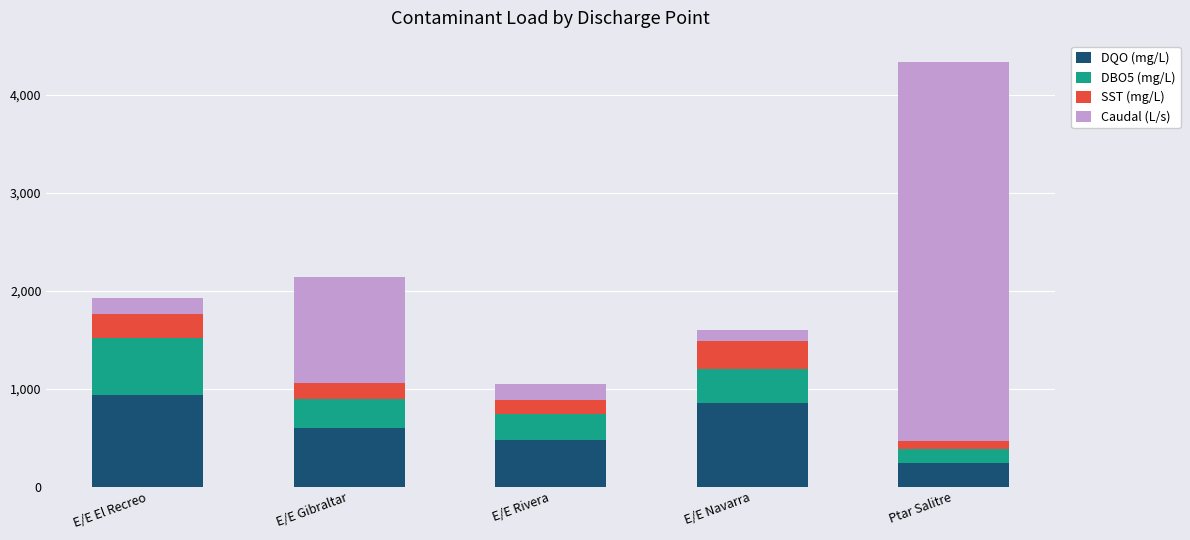

Is it true that DQO (mg/L) equals 474.0 at E/E Rivera?

True